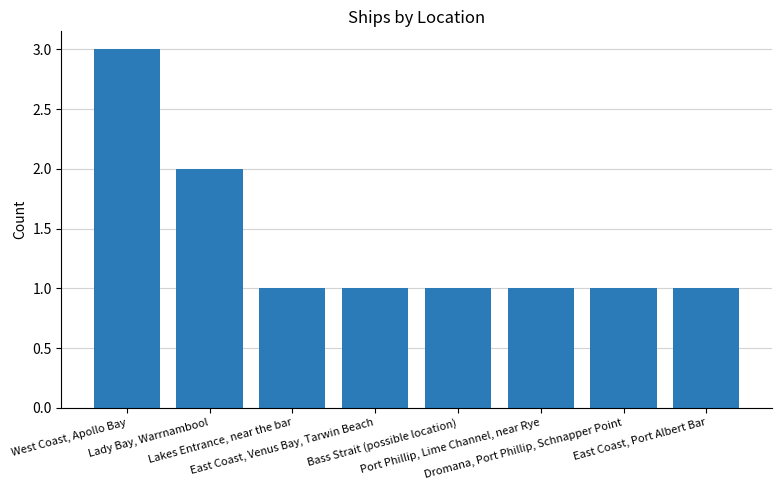

What is the greatest value displayed?

3